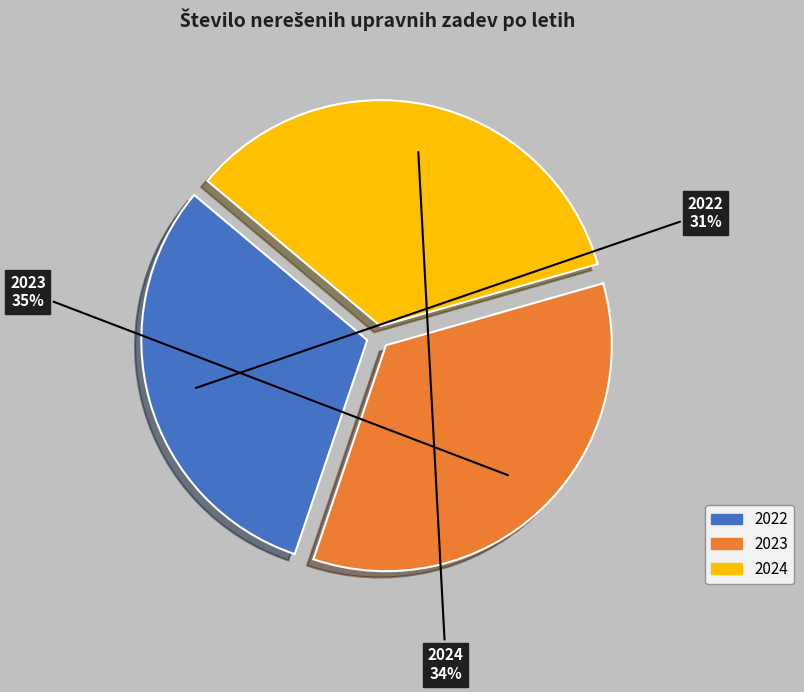

To the nearest percent, what portion does 2023 represent?

35%